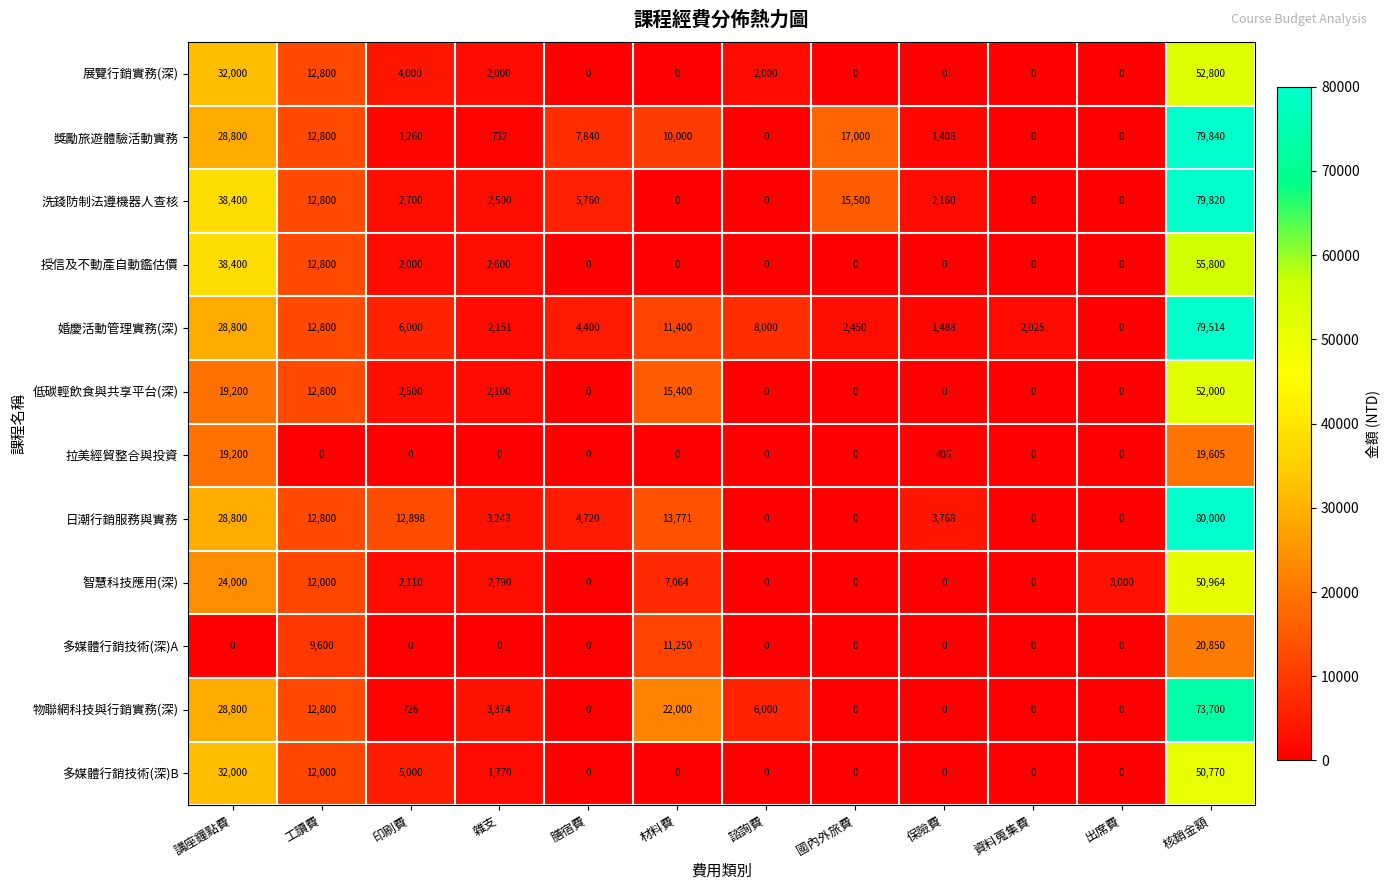

What is the maximum value shown in the chart?

80000